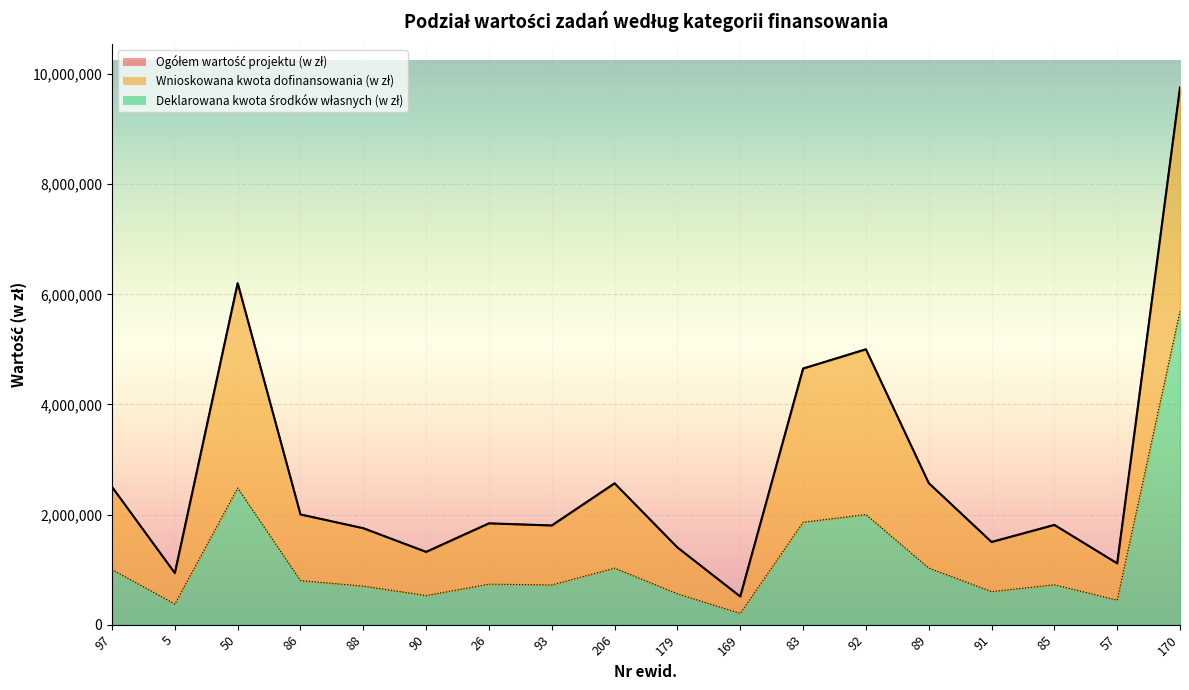

What is the label of the 15th point from the left?

91